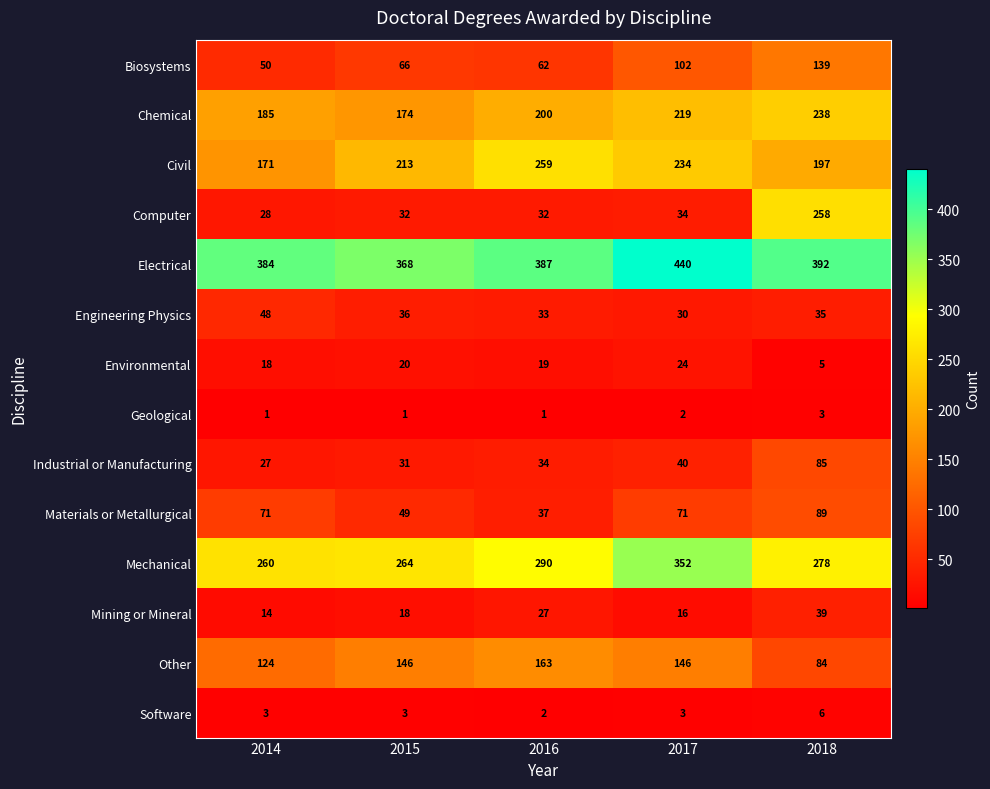

What is the difference between the second highest and minimum values in the Chemical series?

45